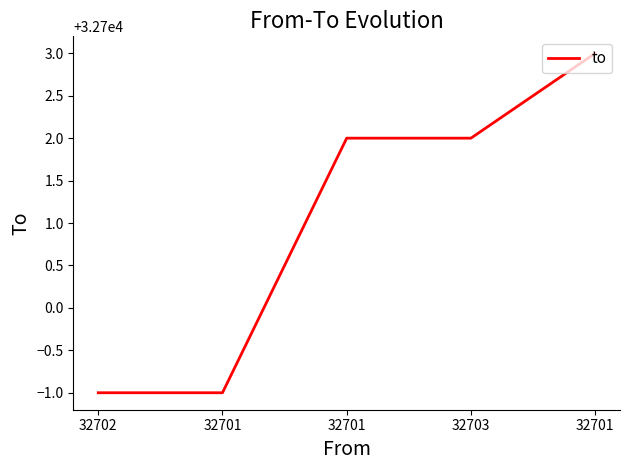

What is the label of the 5th point from the left?

32701